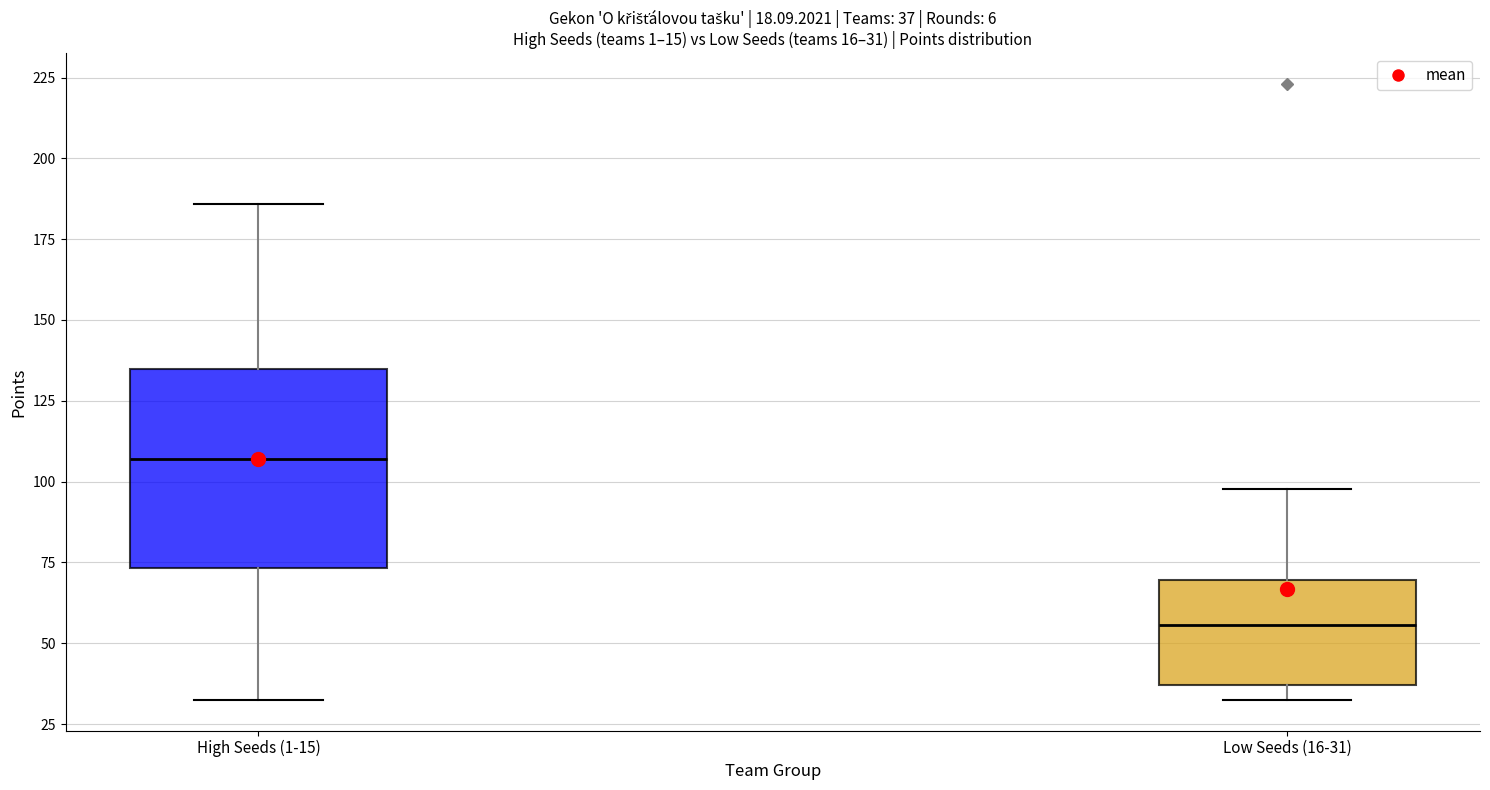

Which box has the lowest median line?

Low Seeds (16-31)